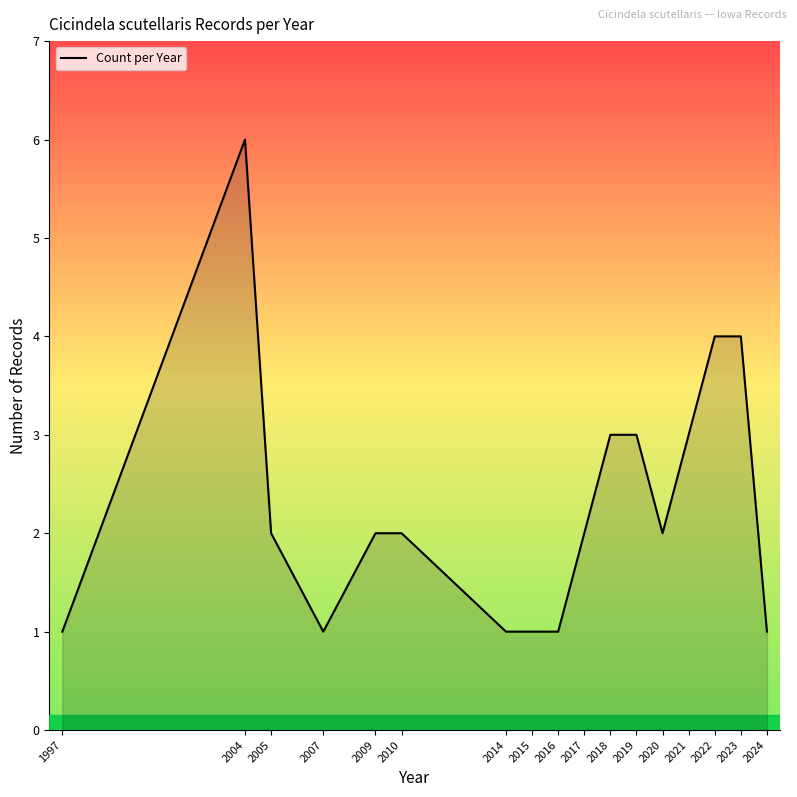

Which label corresponds to the largest value in the chart?

2004